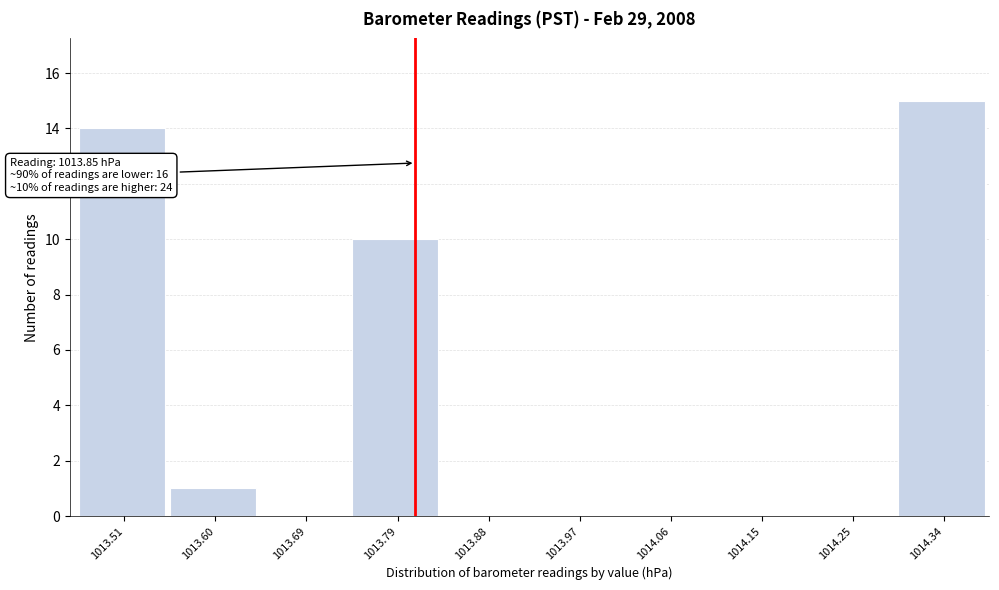

Reading left to right, what are all the values shown in this chart?

1013.51=14	1013.60=1	1013.69=0	1013.79=10	1013.88=0	1013.97=0	1014.06=0	1014.15=0	1014.25=0	1014.34=15